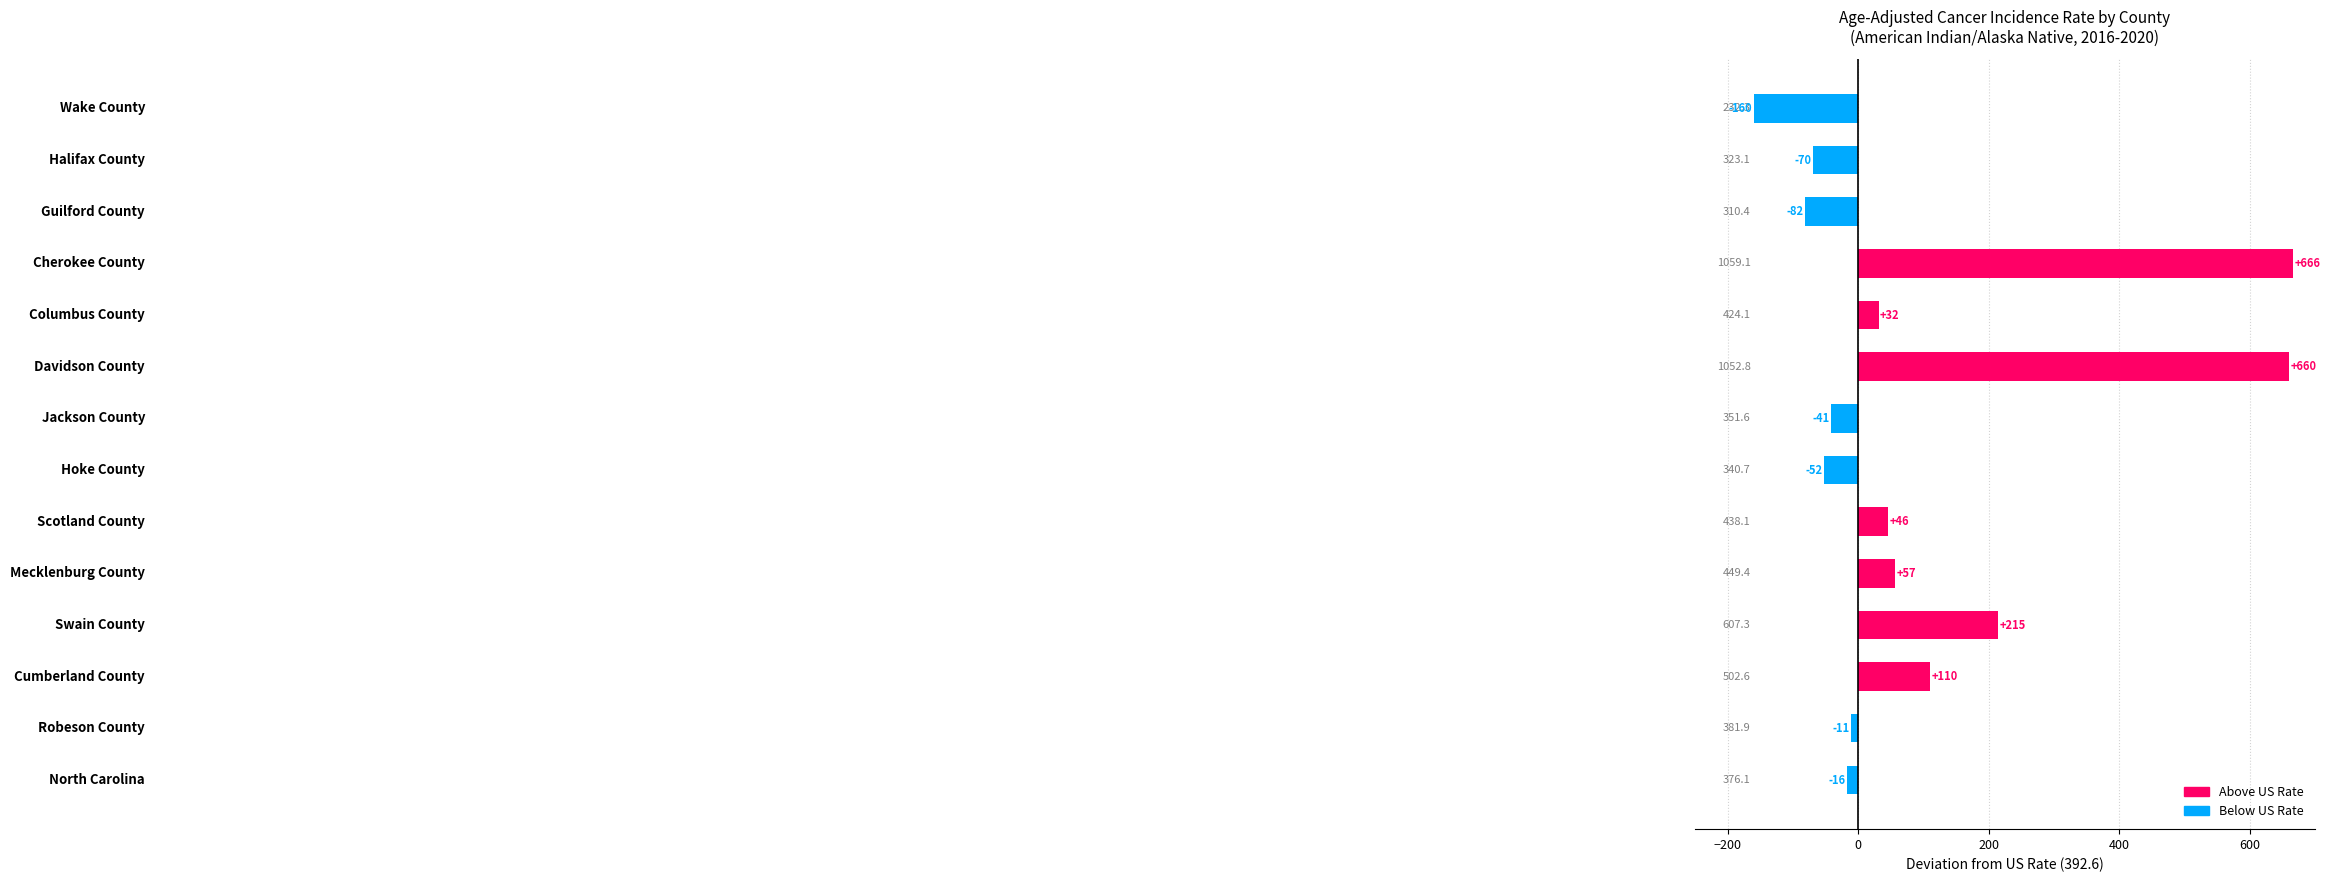

Does the chart contain any negative values?

Yes